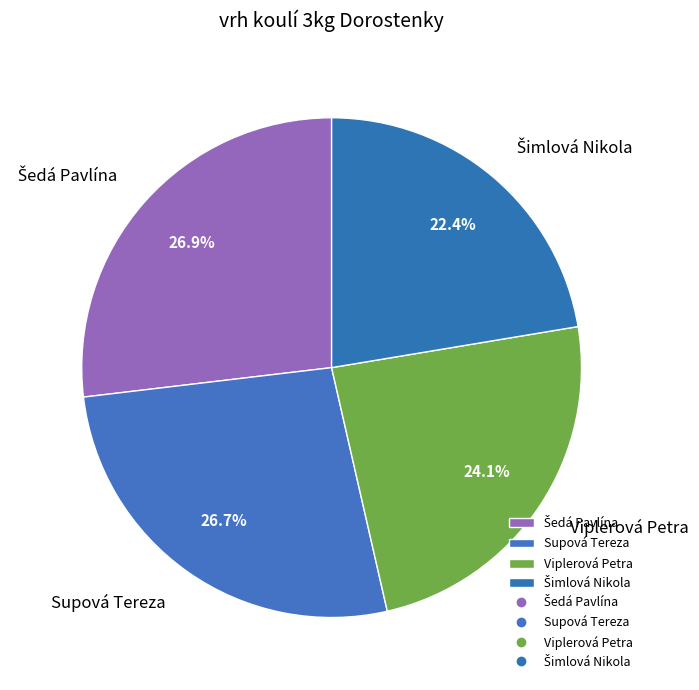

Does any single category account for the majority?

No